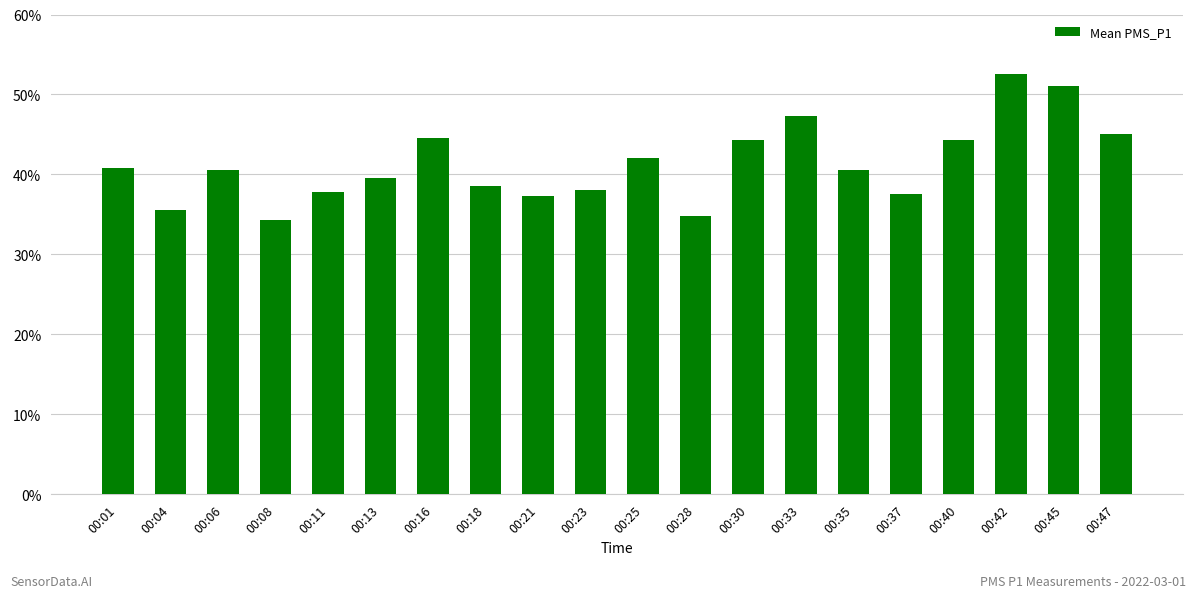

What is the sum of all values?

825.5